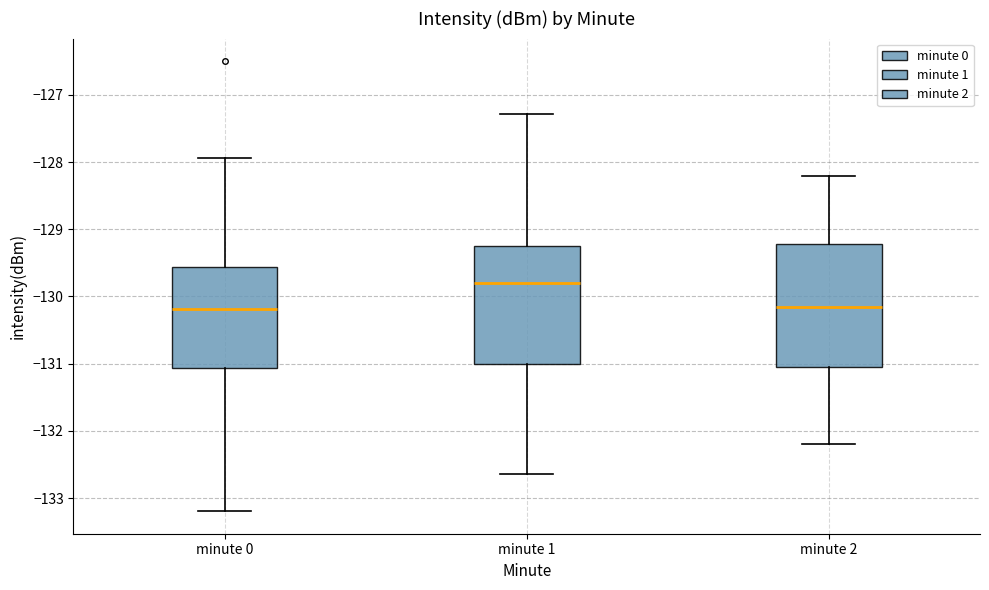

Where is the upper edge of the box for minute 0 on the y-axis? The values are not printed on the chart, so give them approximately, as read against the axis.

-129.6